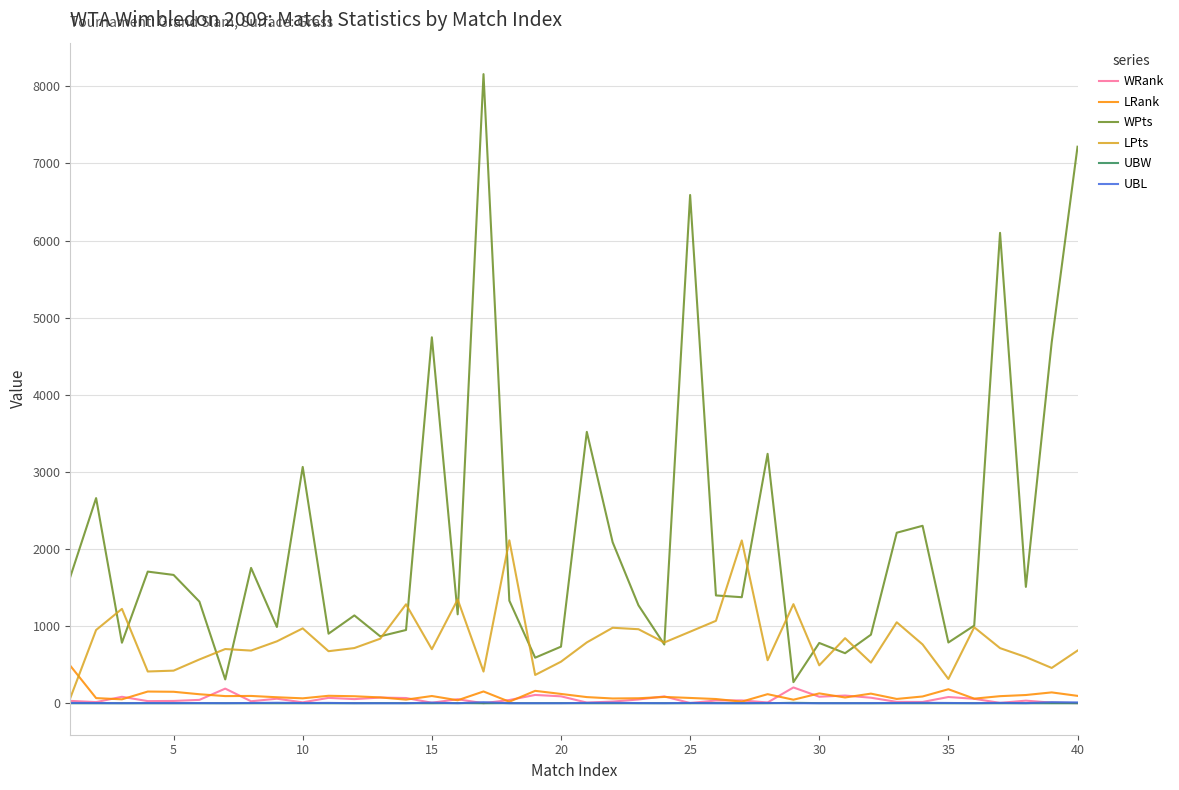

Is this an area chart (filled region under the line)?

No